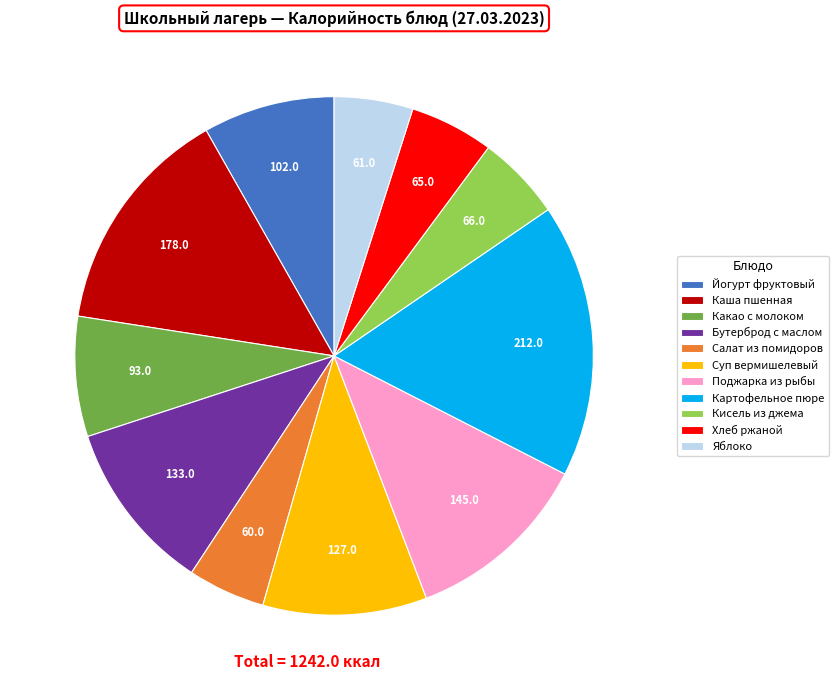

Is the sum of Суп вермишелевый and Яблоко greater than half?

No